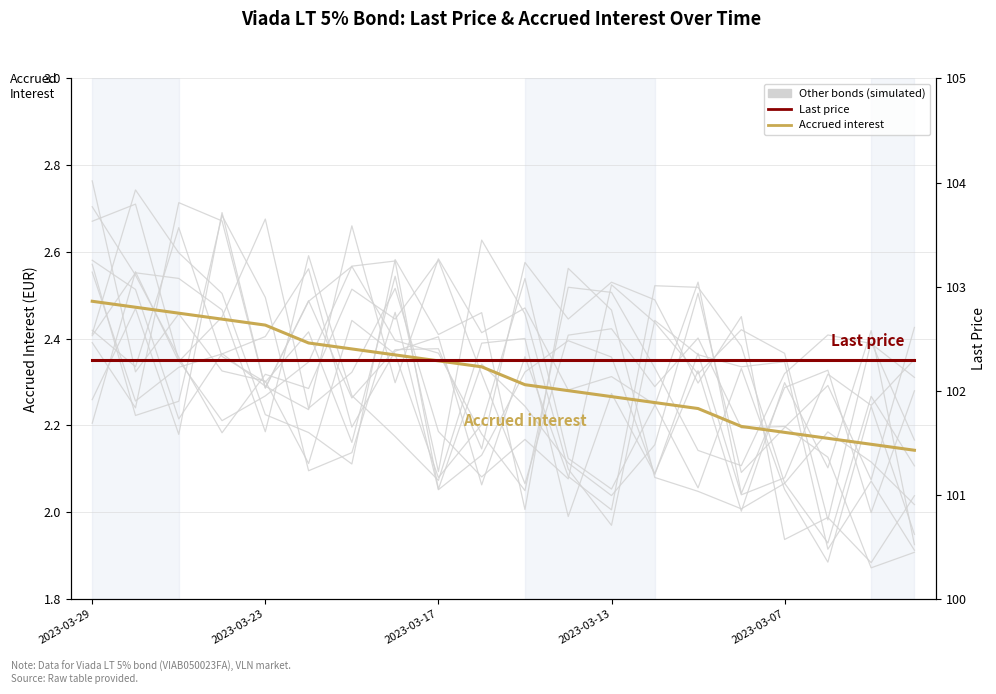

What is the difference between the second highest and second lowest values in the Other bonds series?

0.6